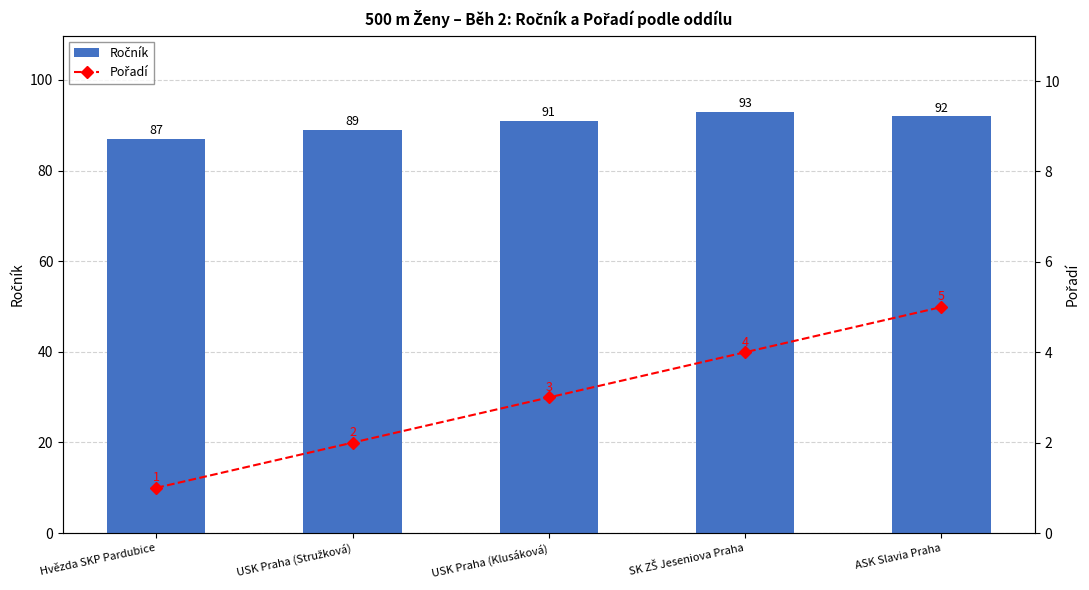

At Hvězda SKP Pardubice, list the series in order from smallest to largest.

Pořadí, Ročník